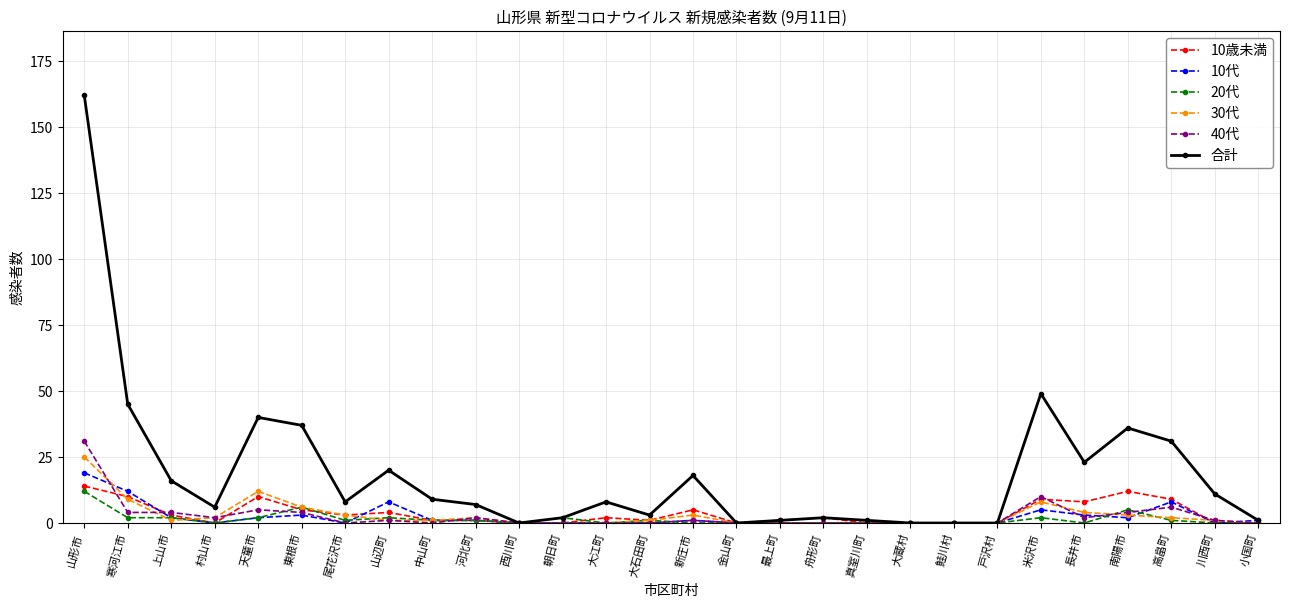

What is the highest value of the 合計 series?

162